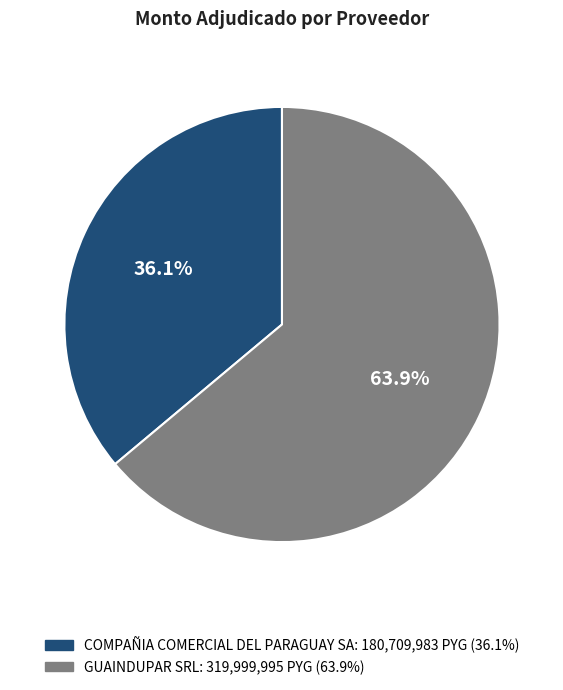

Is there a majority slice in this chart?

Yes